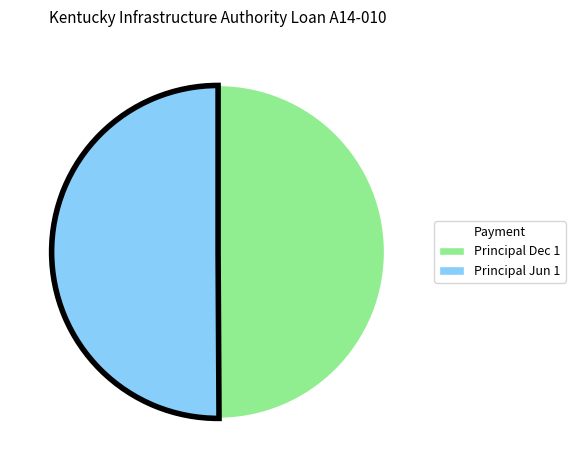

Which category has the smallest portion of the pie?

June 1